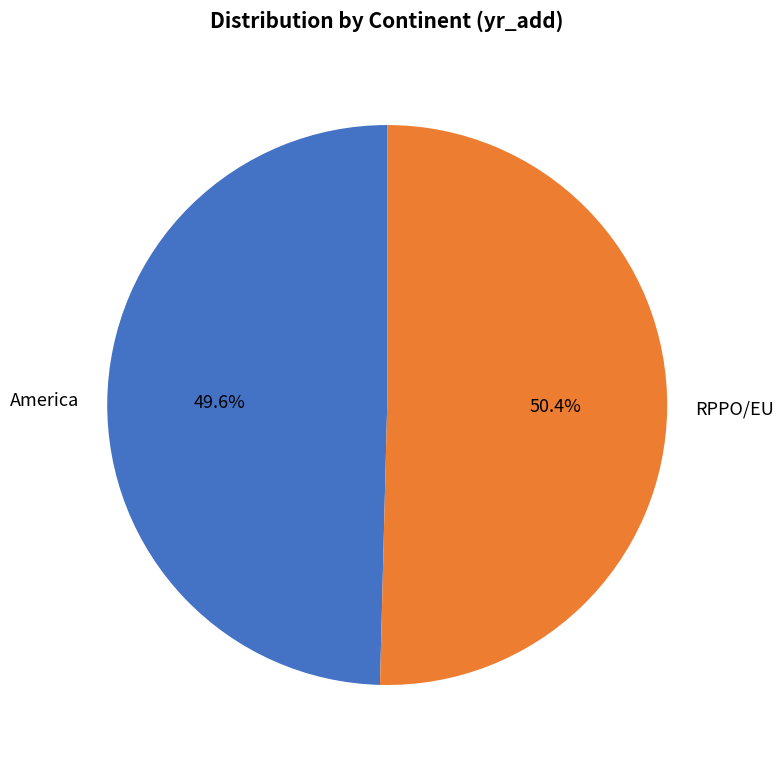

Rank the categories by value from highest to lowest.

RPPO/EU, America